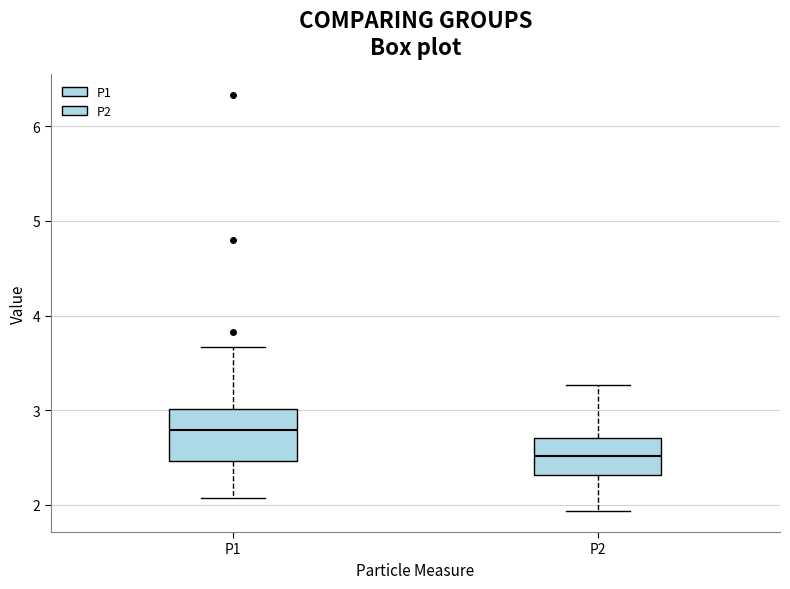

Comparing the boxes themselves (not the whiskers), which one is the tallest?

P1